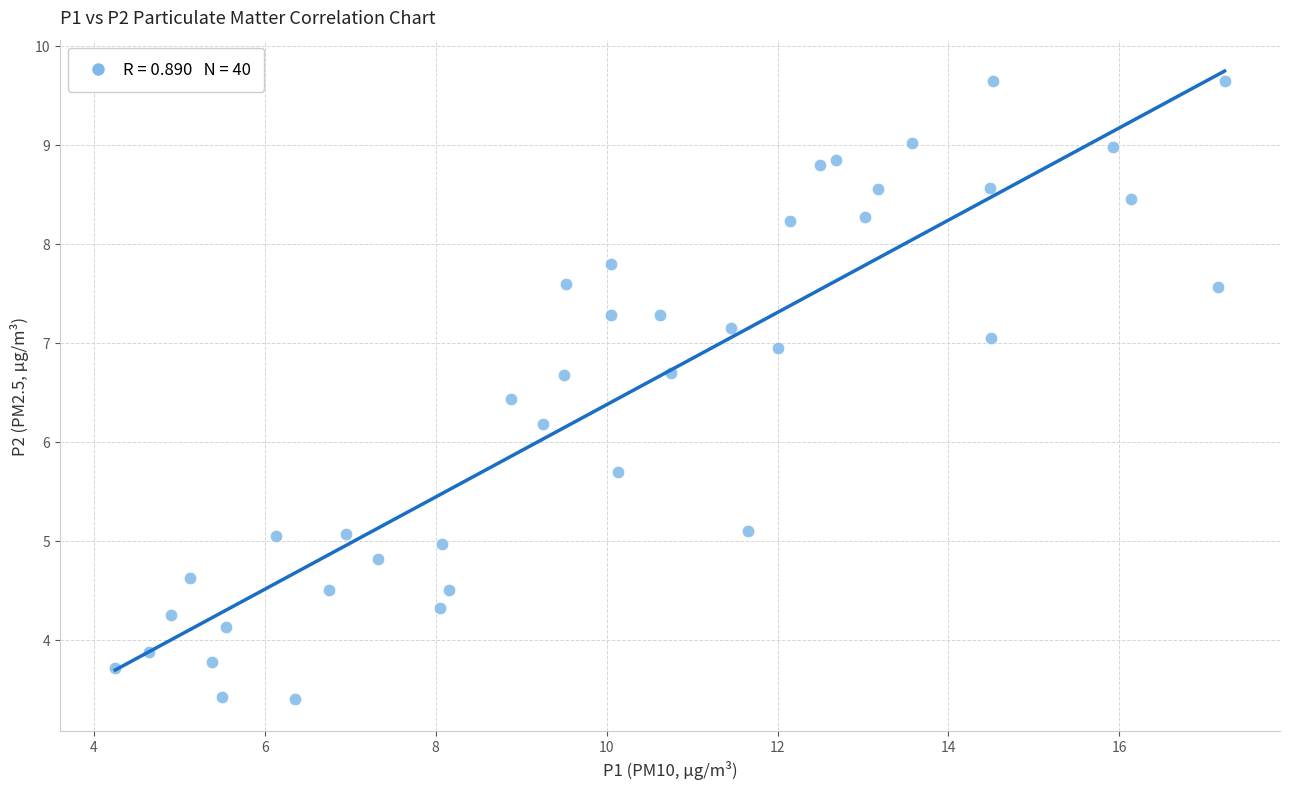

What Y value in the scatter plot is closest to 6?

6.2